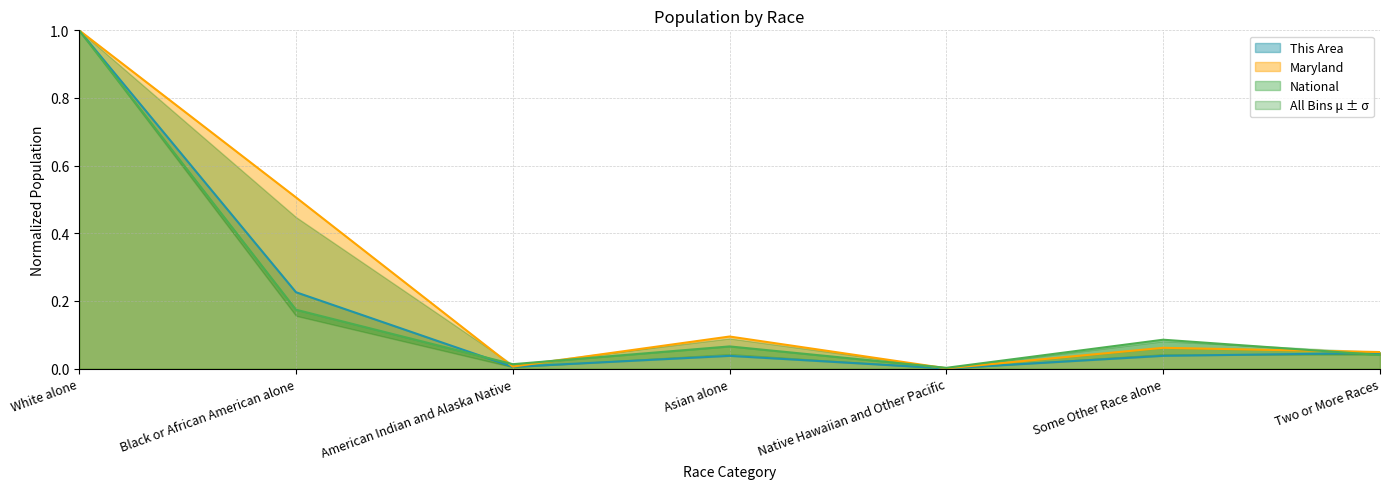

Is the value of This Area at Some Other Race alone greater than the value of Maryland at Some Other Race alone?

No